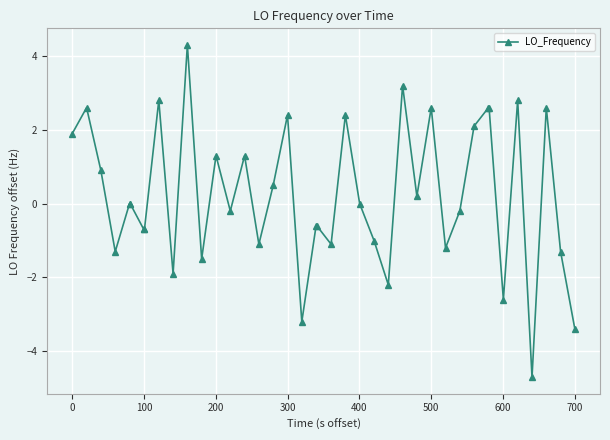

What is the difference between the maximum and minimum values?

9.0